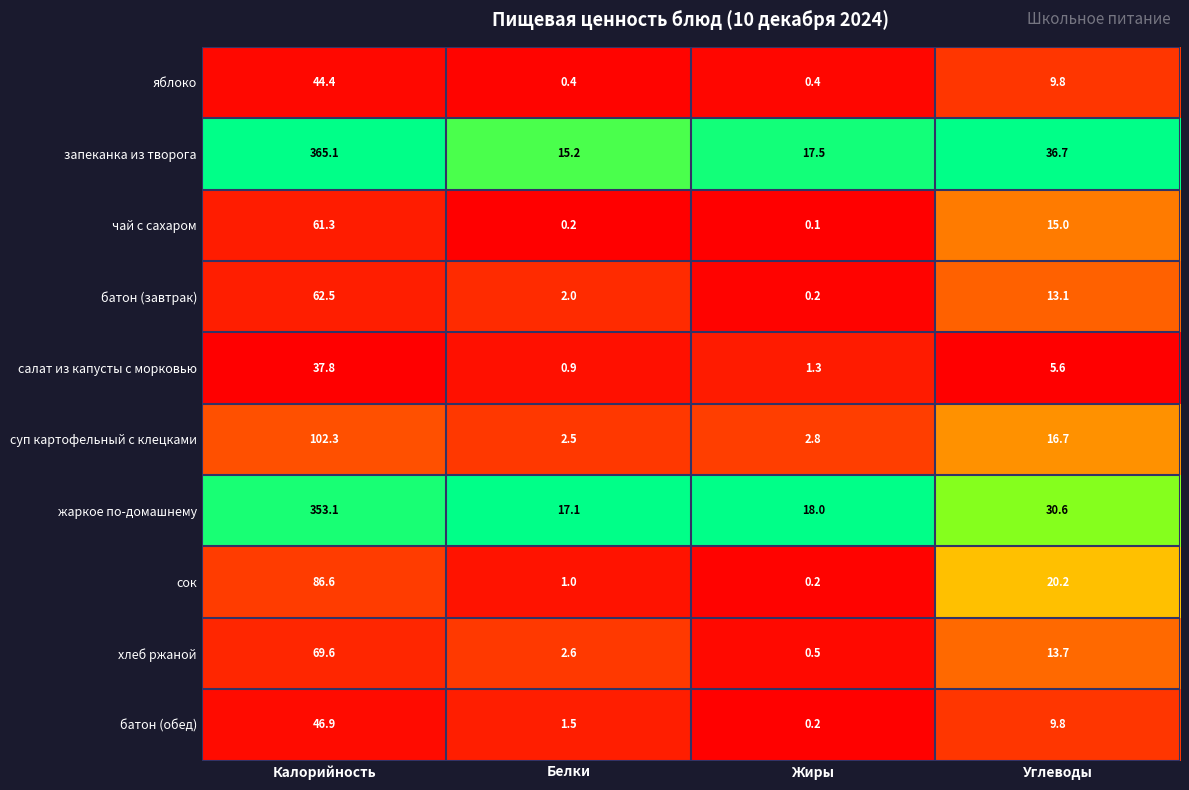

At which category is the sum across all series the highest?

Калорийность